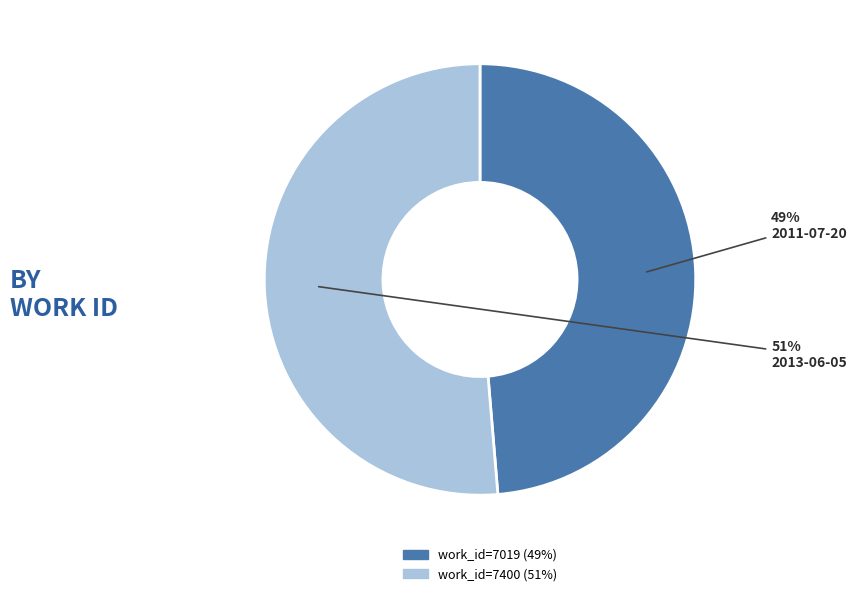

To the nearest percent, what is the average slice percentage?

50%